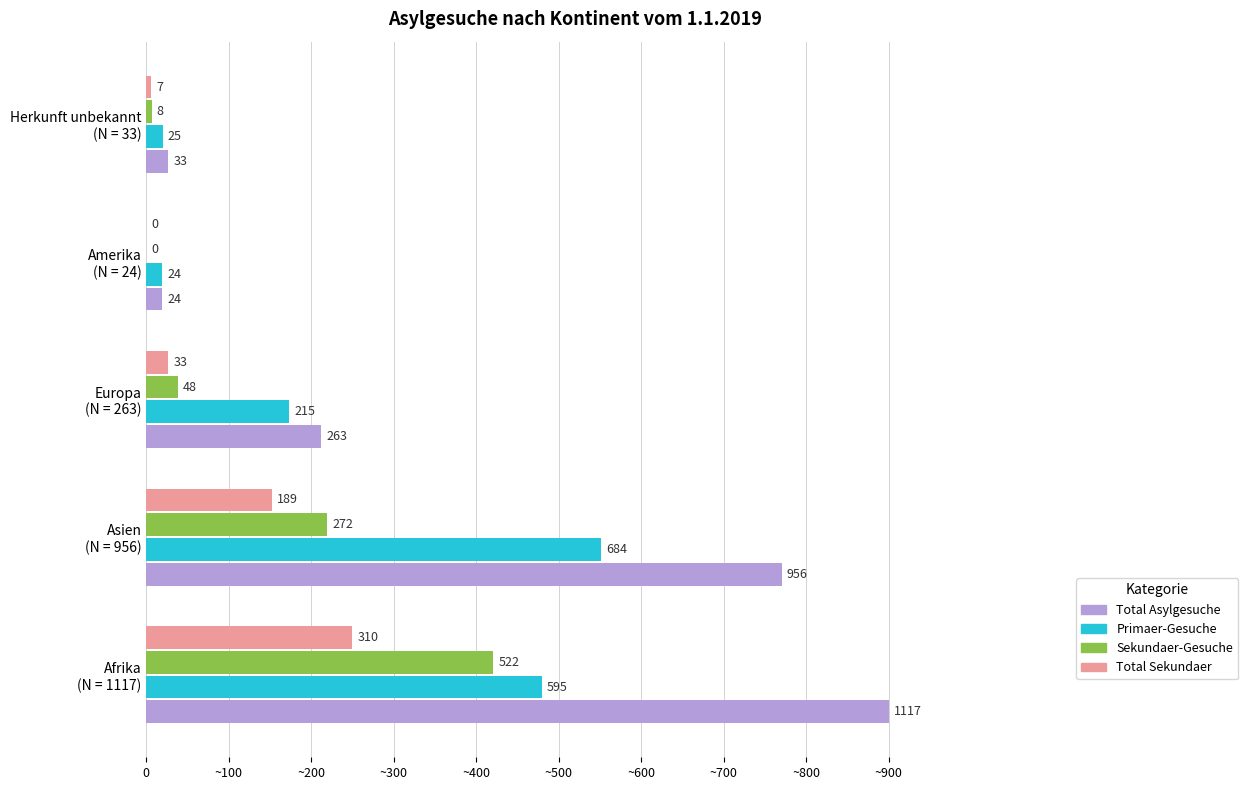

What are all the series names shown in the legend?

Total Asylgesuche, Primaer-Gesuche, Sekundaer-Gesuche, Total Sekundaer